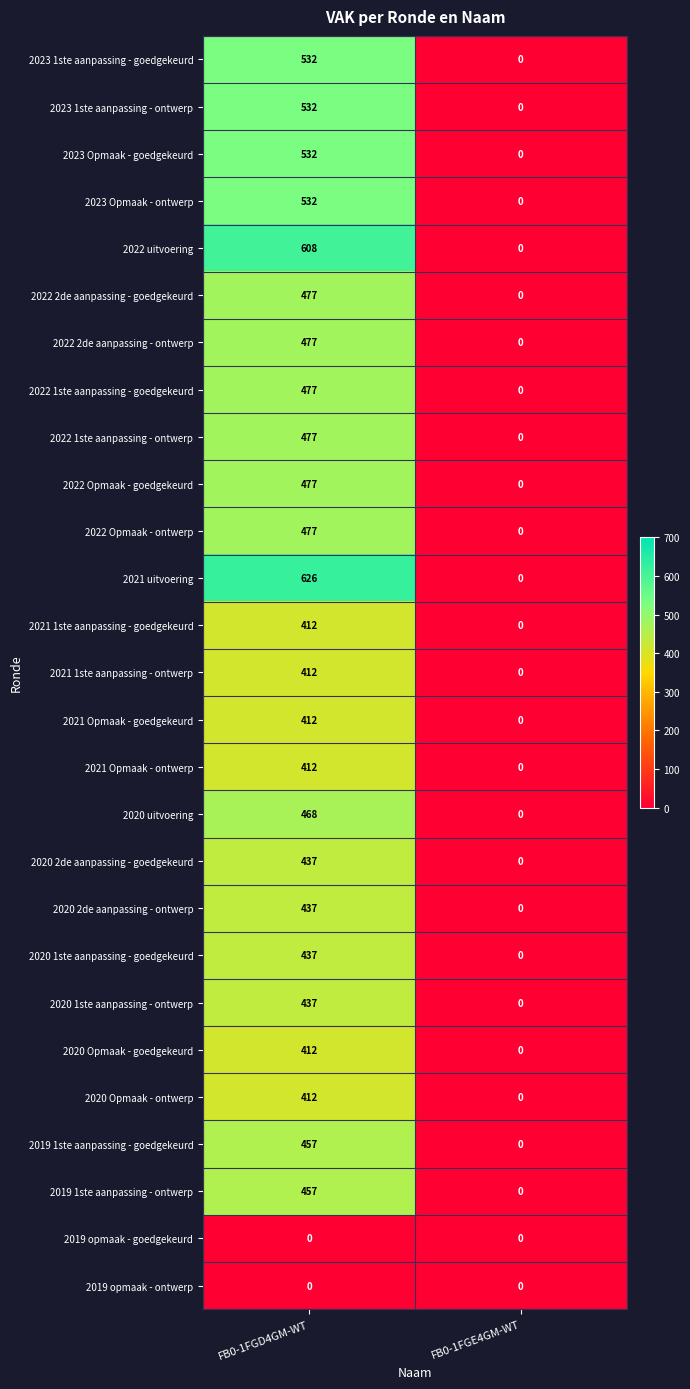

Which series has the largest range (max minus min)?

2021 uitvoering